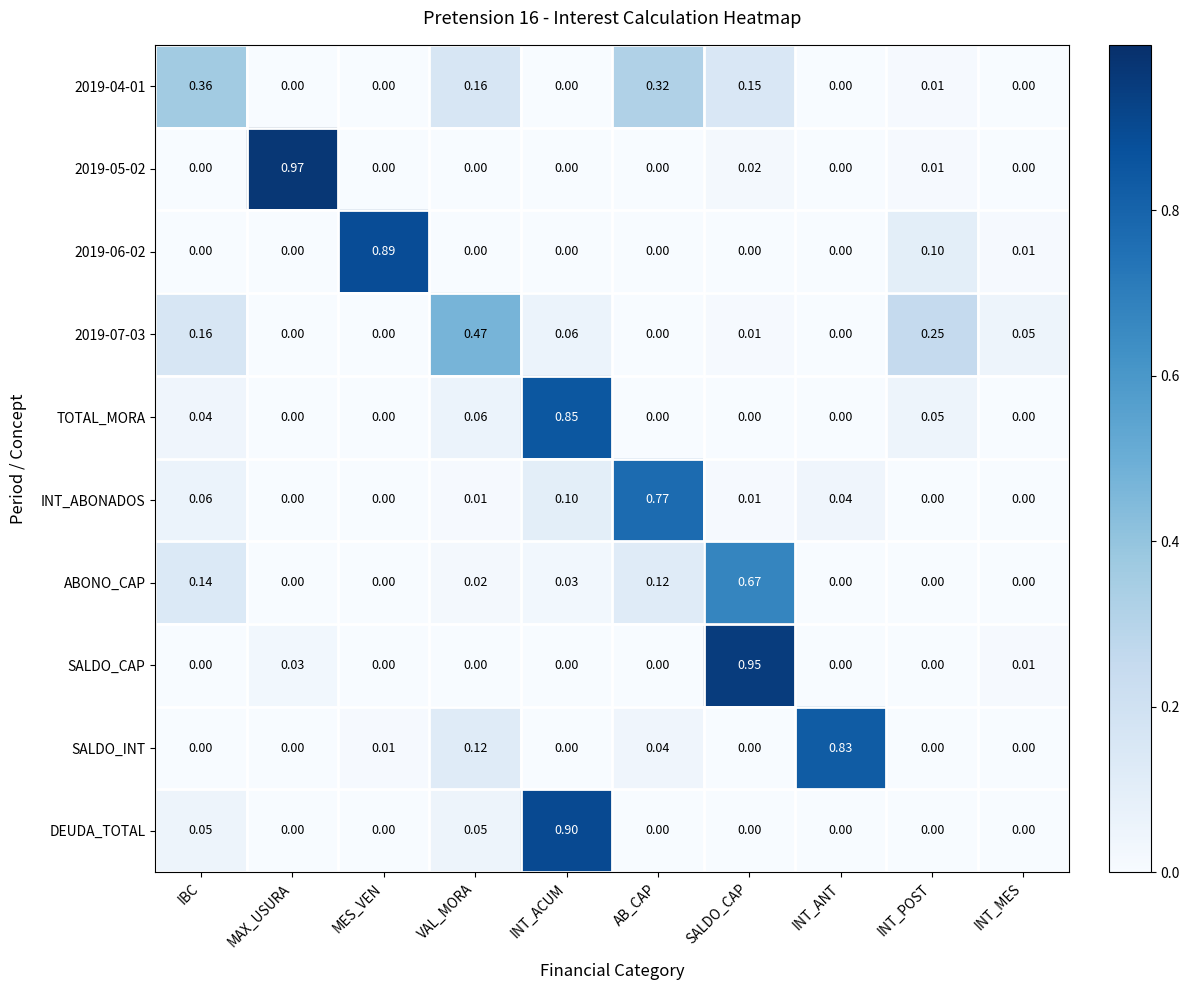

Which category has the highest value in the SALDO_CAP series?

SALDO_CAP